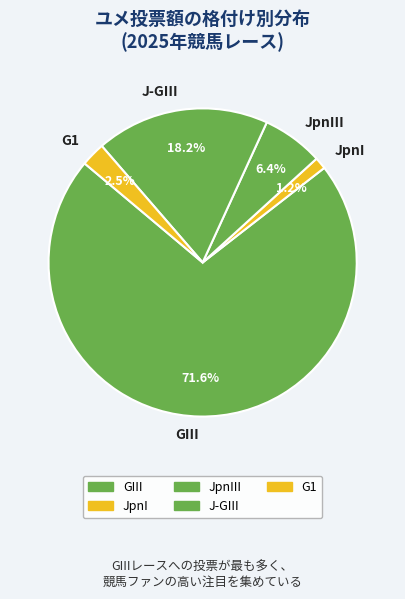

What is the ratio of the value at G1 to the value at JpnIII?

0.4